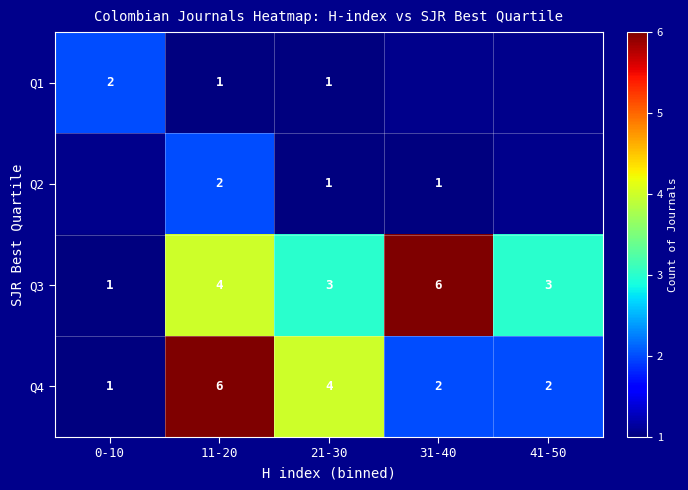

At which category does the chart reach its minimum across all series?

11-20